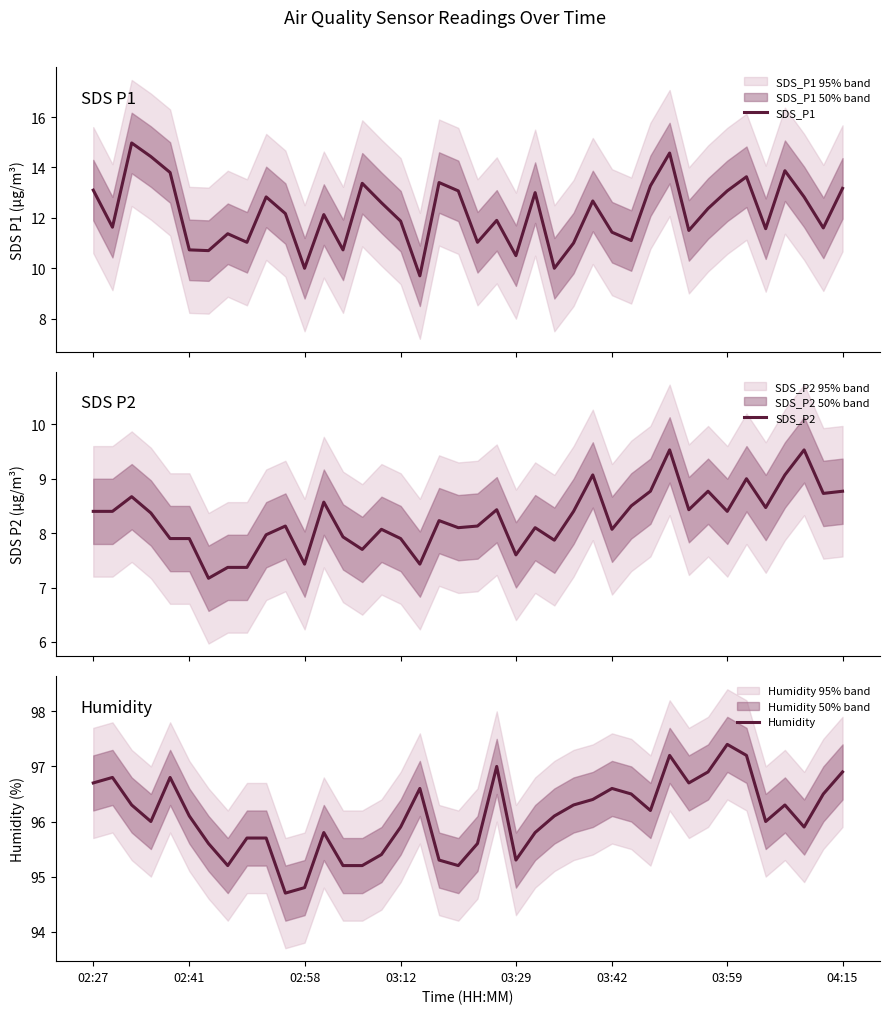

True or false: SDS_P2 and SDS_P1 intersect in this chart.

False